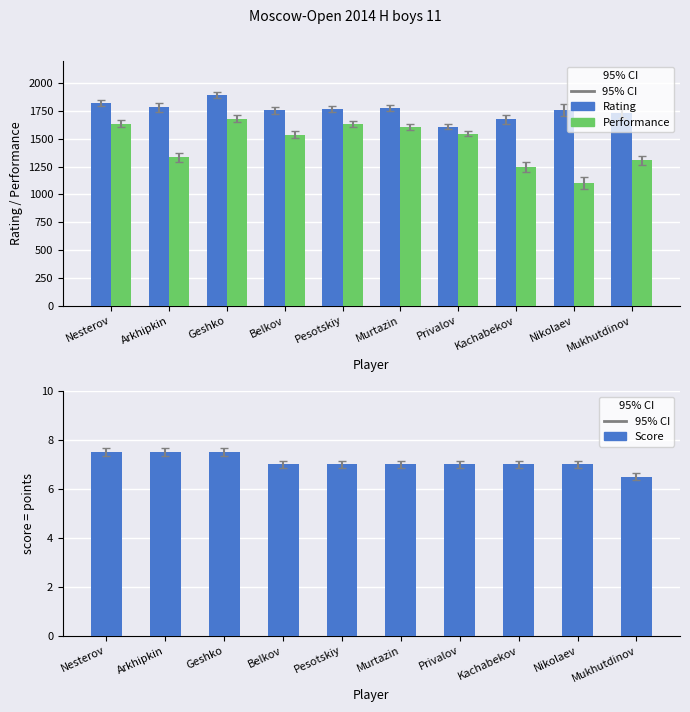

At which category is the sum across all series the highest?

Geshko